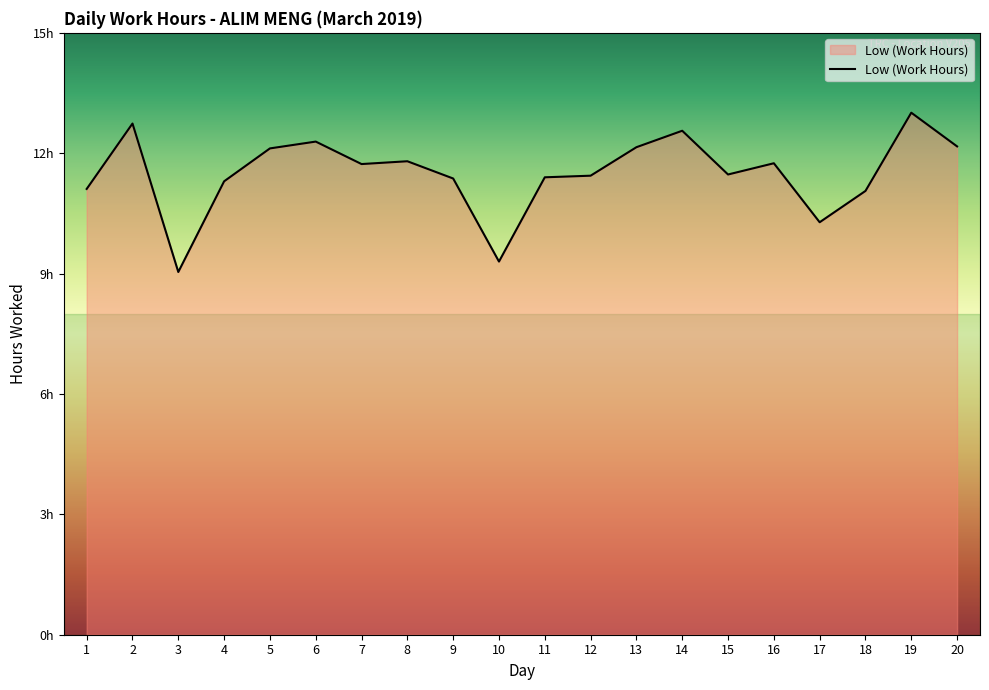

List the labels in order of value, largest first.

19, 2, 14, 6, 20, 13, 5, 8, 16, 7, 15, 12, 11, 9, 4, 1, 18, 17, 10, 3